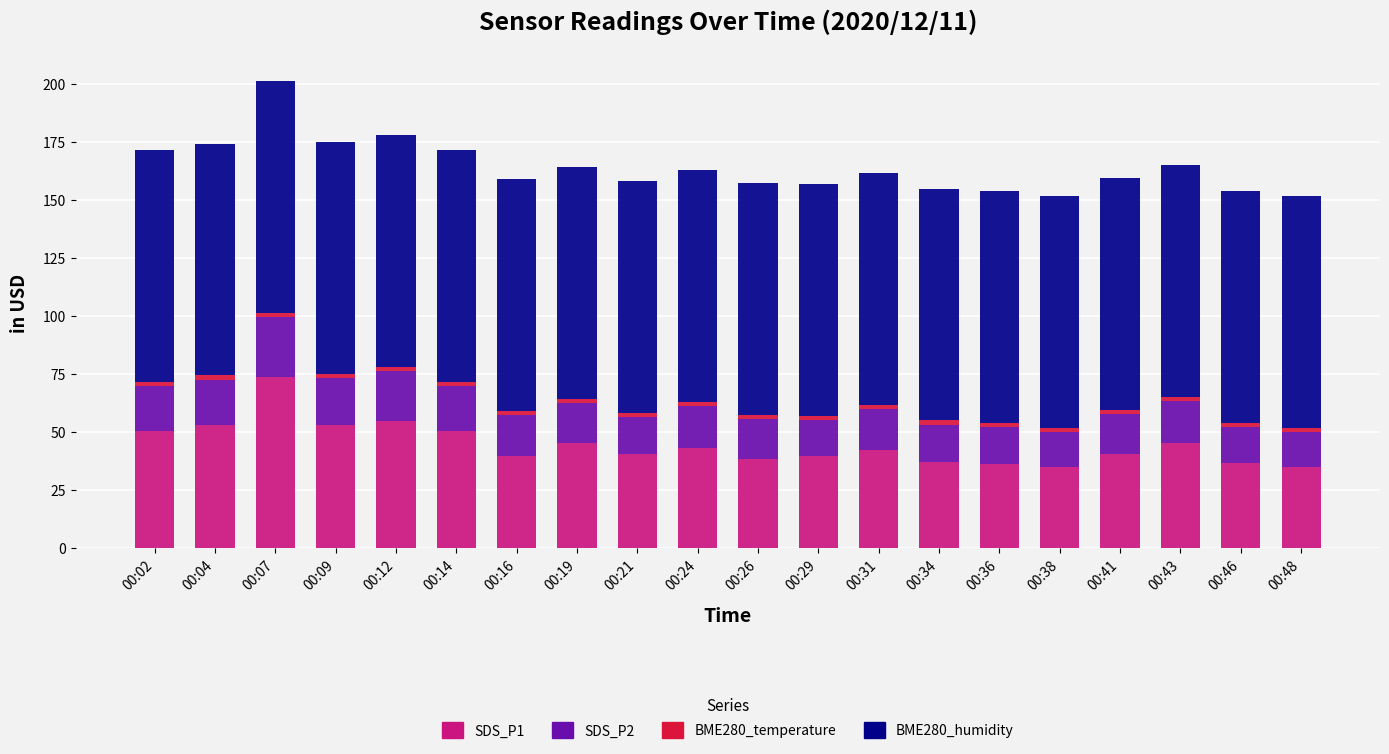

What is the lowest value of the SDS_P1 series?

34.6